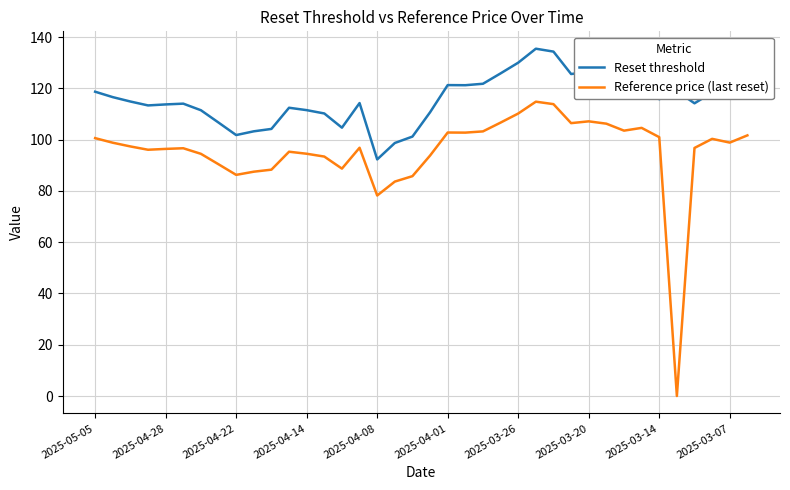

What is the difference between the maximum and minimum values in the Reset threshold series?

43.2